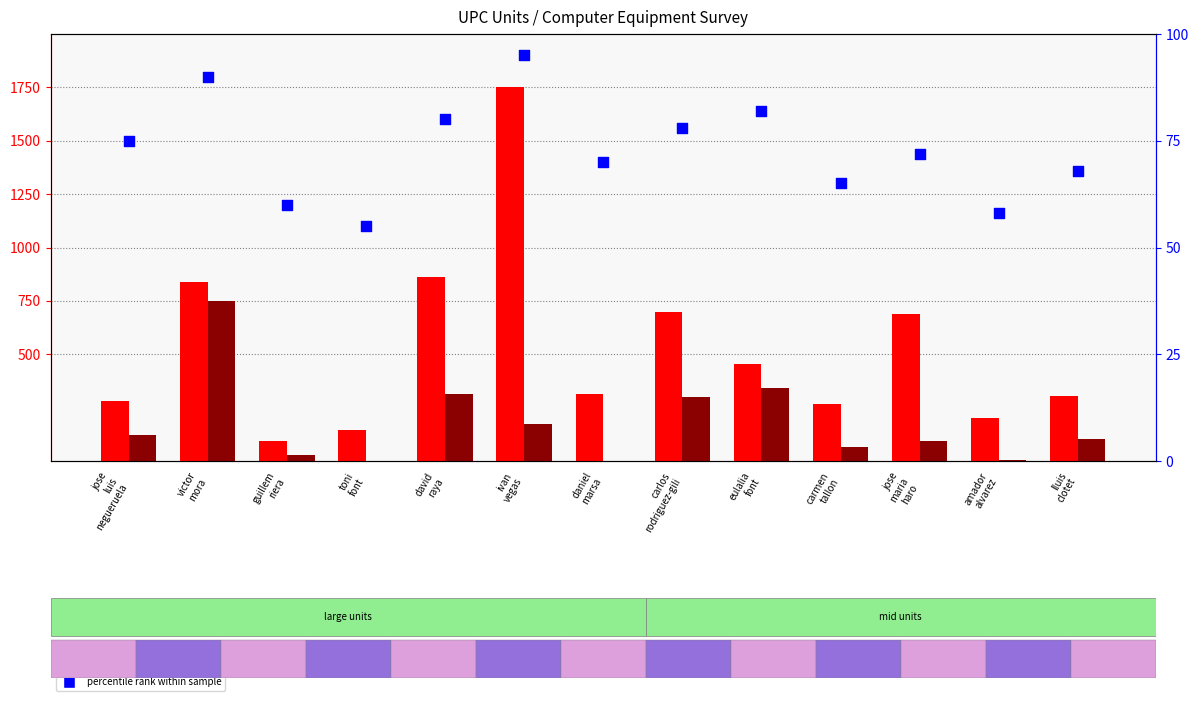

What is the total value across all series at carmen
tallon?

397